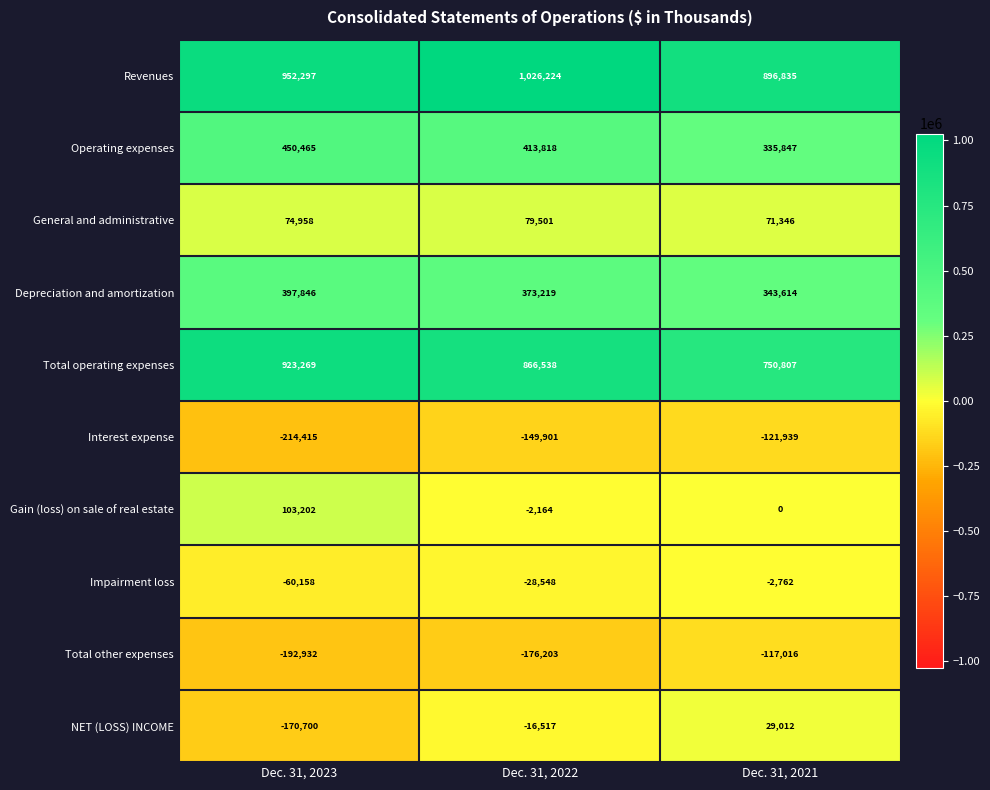

True or false: Depreciation and amortization has a value of 652445 at Dec. 31, 2023.

False